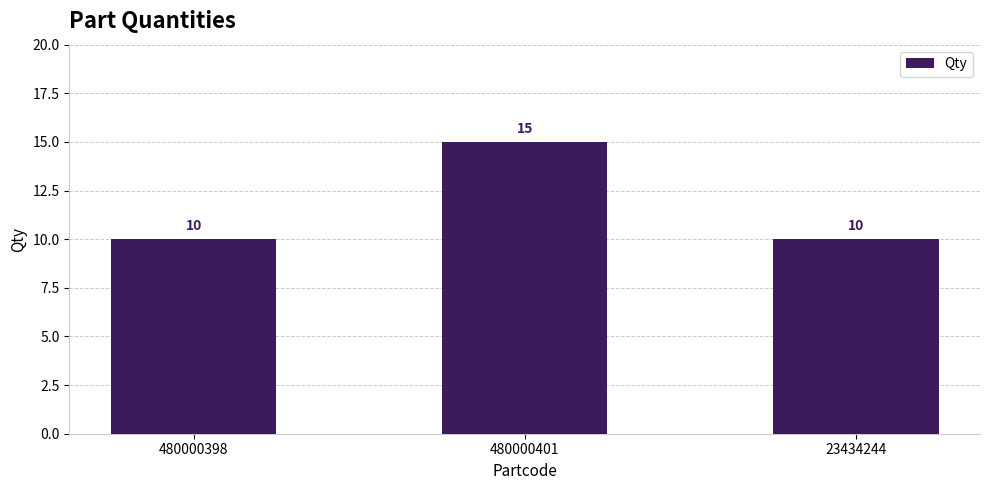

Is it true that the value at 23434244 is 10?

True